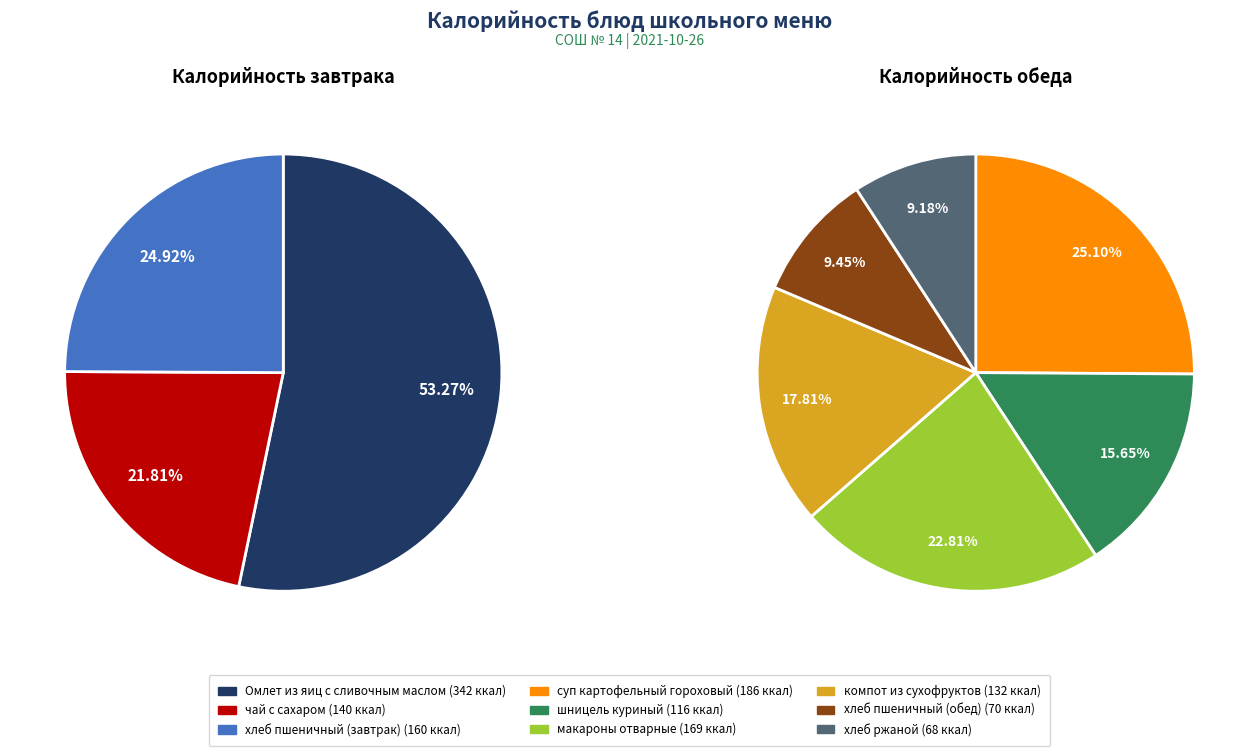

Does хлеб пшеничный (обед) represent more than half of the total?

No